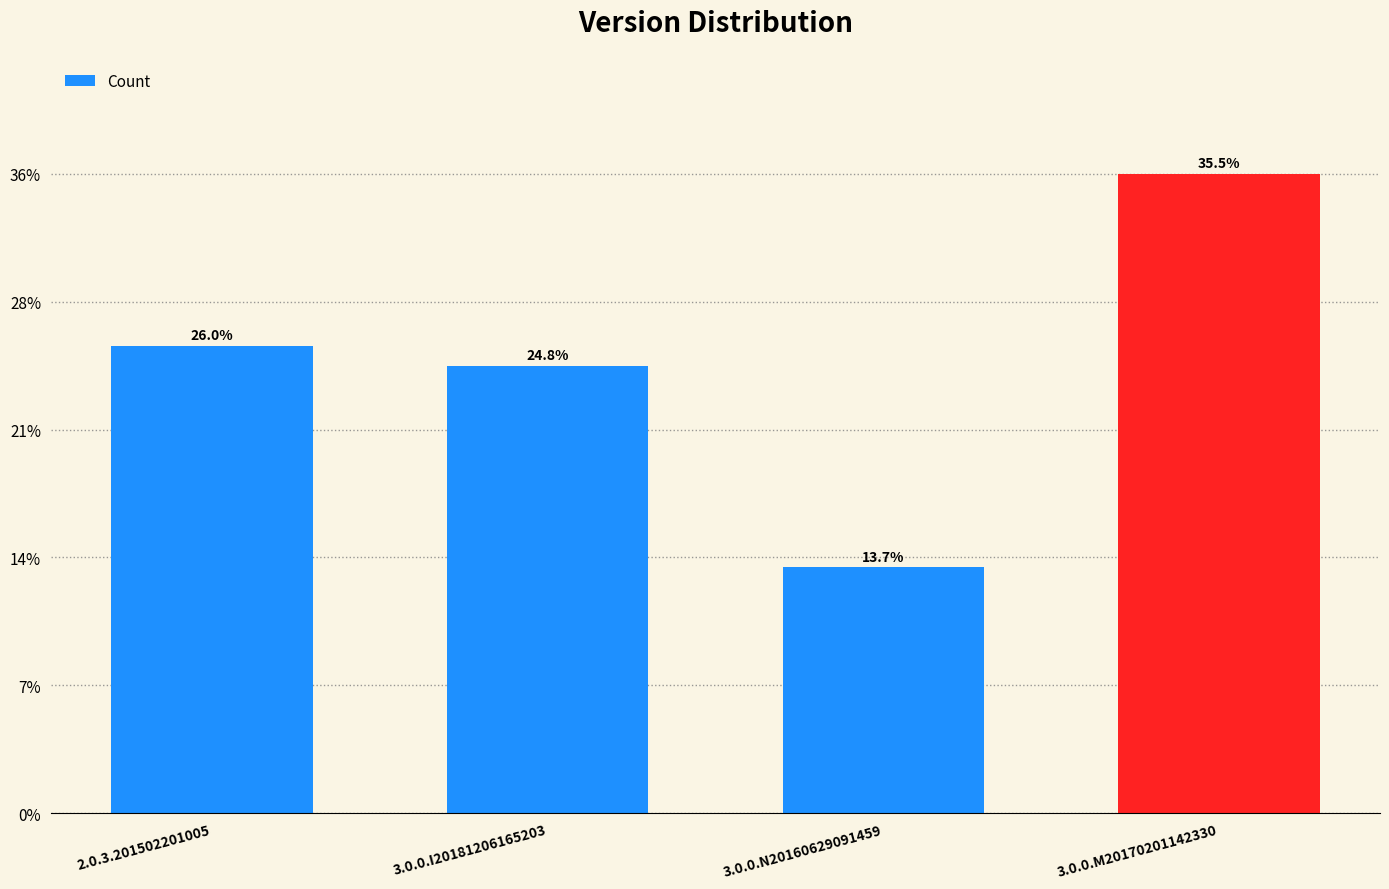

Does the chart contain any negative values?

No